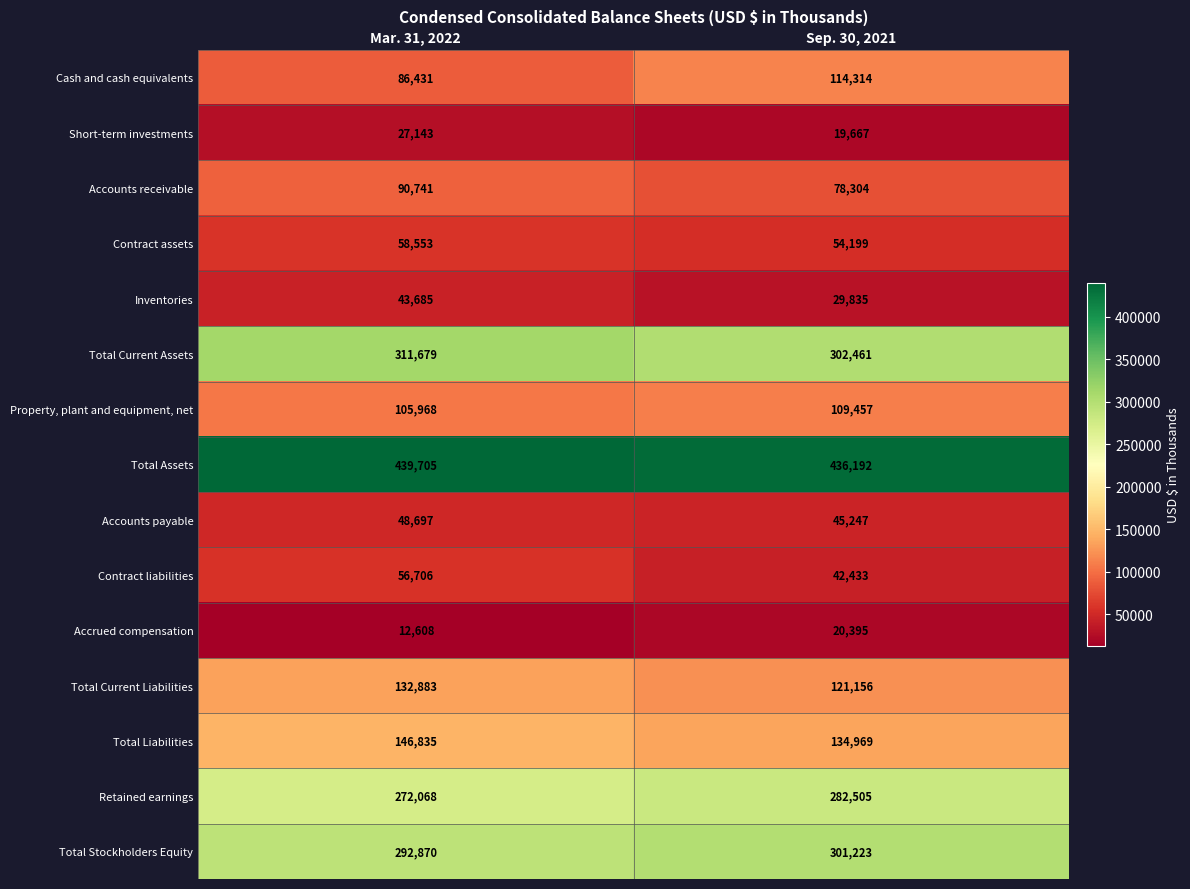

At which category does the chart reach its peak across all series?

Mar. 31, 2022